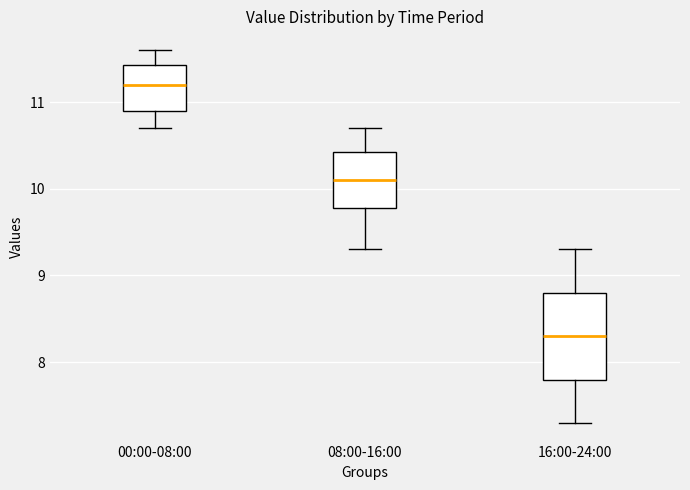

Which box's median line is the lowest?

16:00-24:00